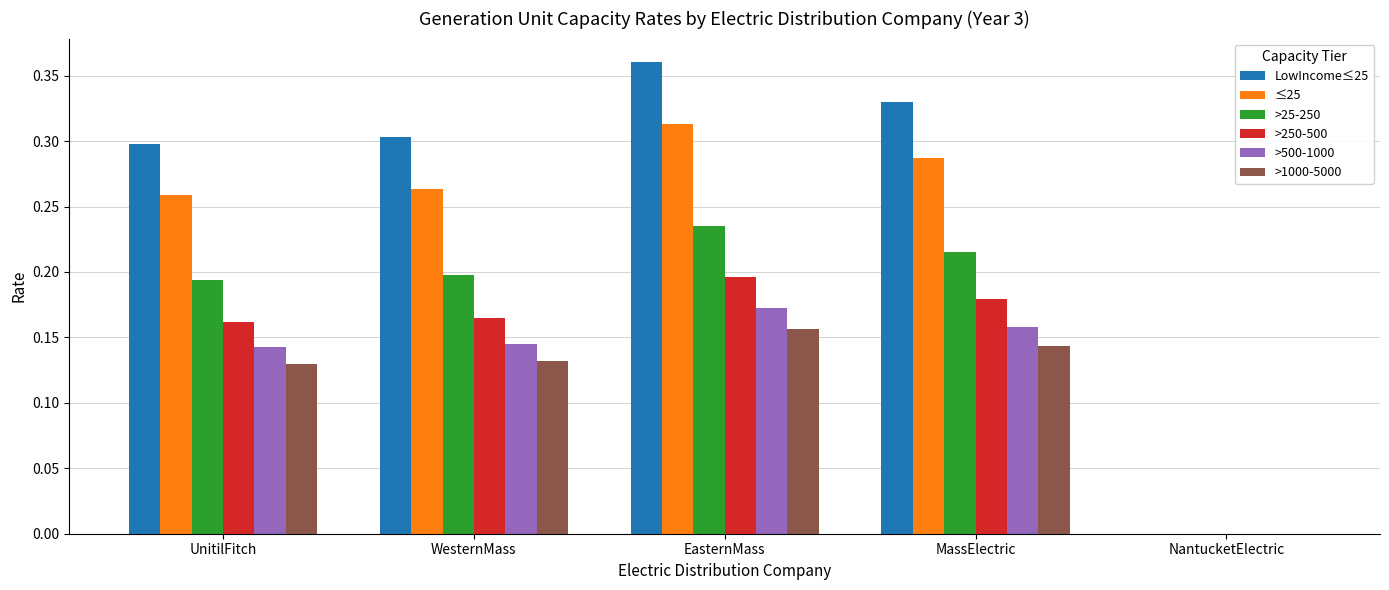

Are the bars horizontal?

No